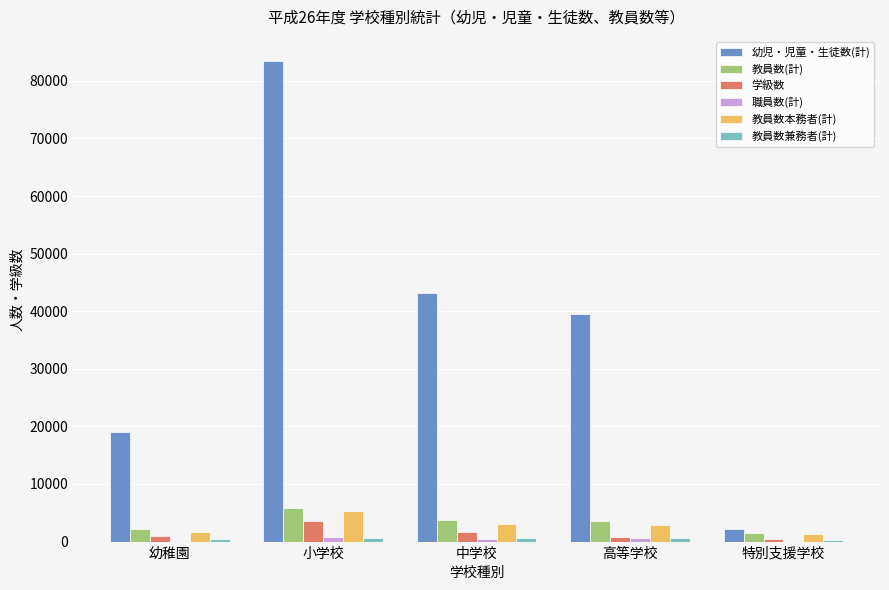

What is the greatest value displayed?

83457